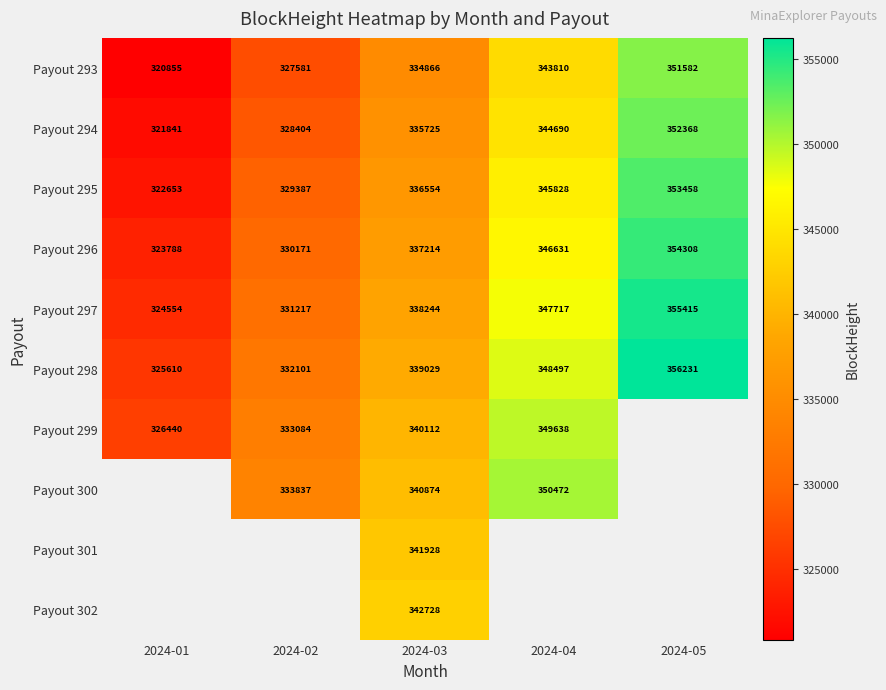

How many data points in Payout 293 are less than 334866?

2